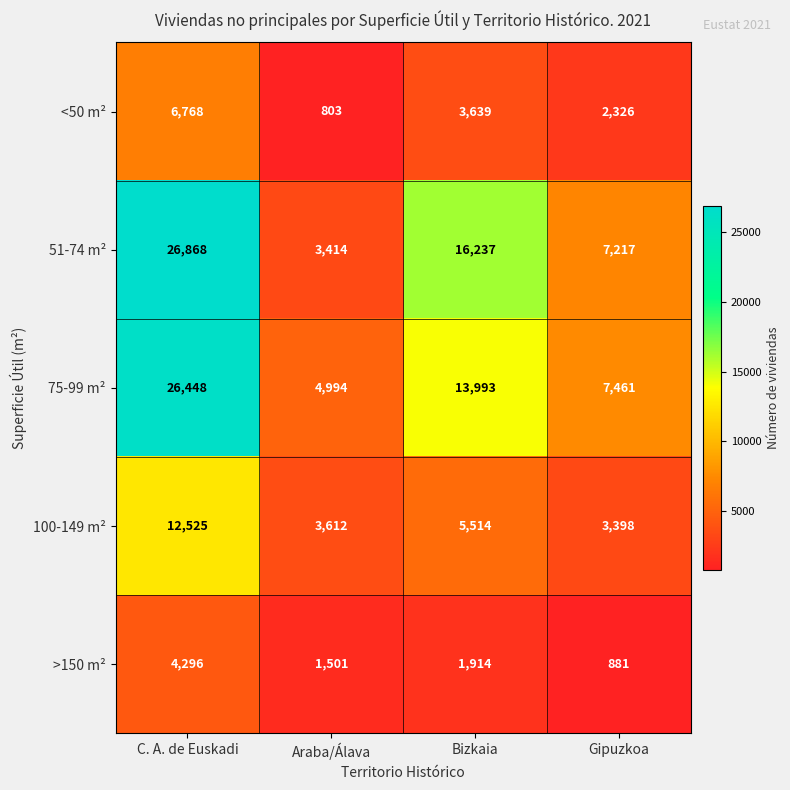

Which series has the largest total across all categories?

51-74 m²